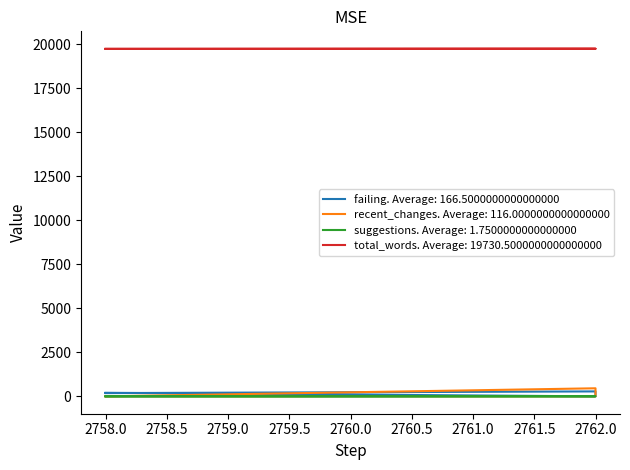

Which series has the largest range (max minus min)?

recent_changes